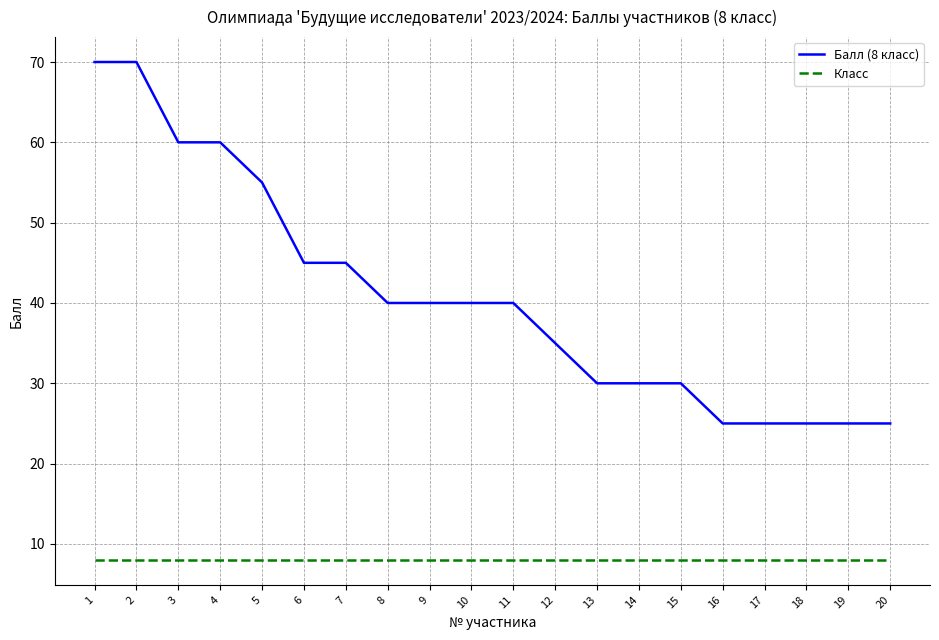

The Класс series shows 4 at 7. True or false?

False